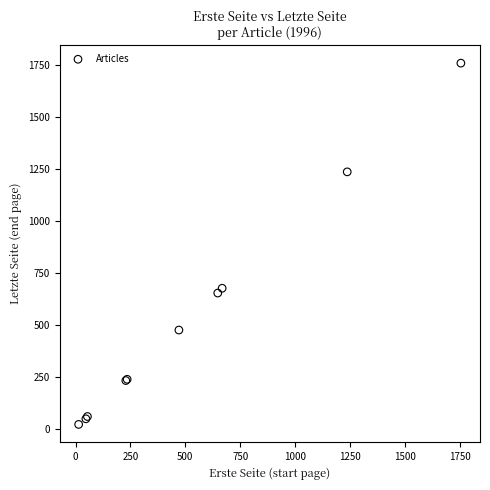

What Y value in the scatter plot is closest to 892?

678